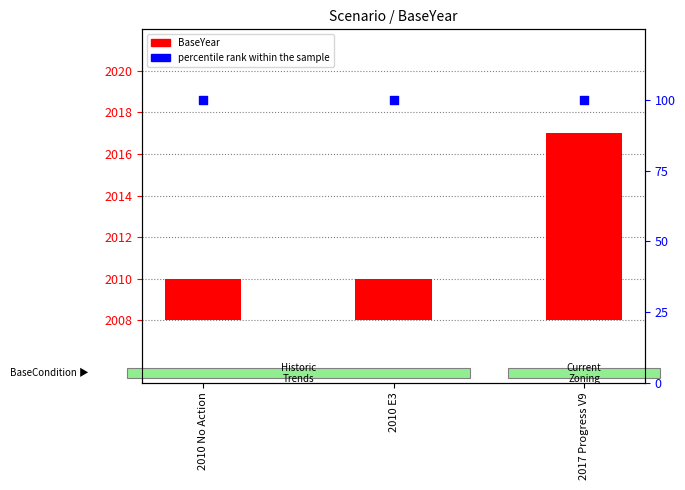

Which series has the widest spread of Y values?

BaseYear